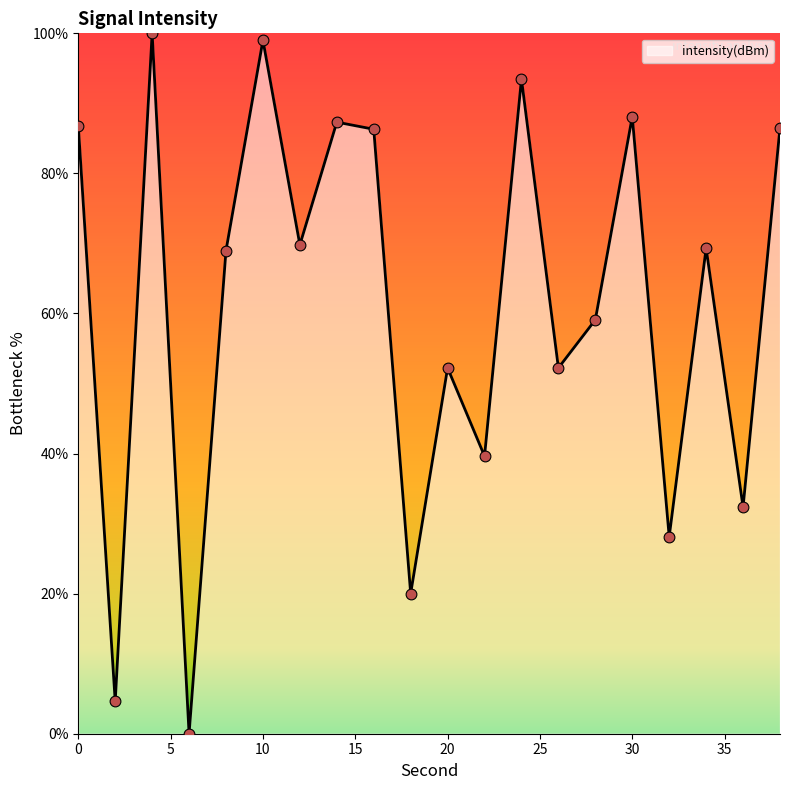

What is the greatest value displayed?

100.0